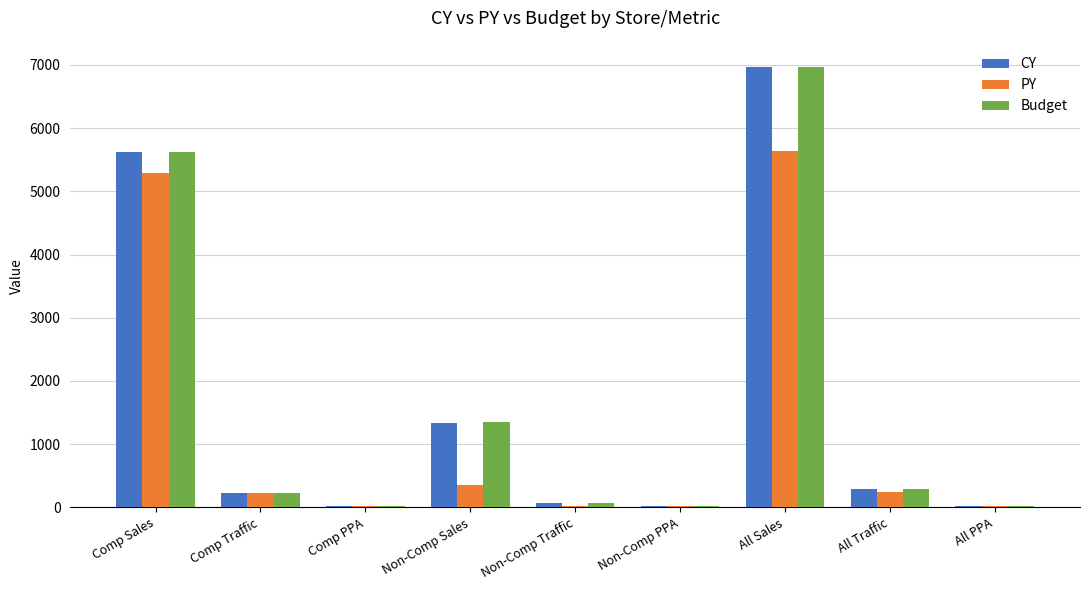

What is the total value across all series at Comp Sales?

16537.6